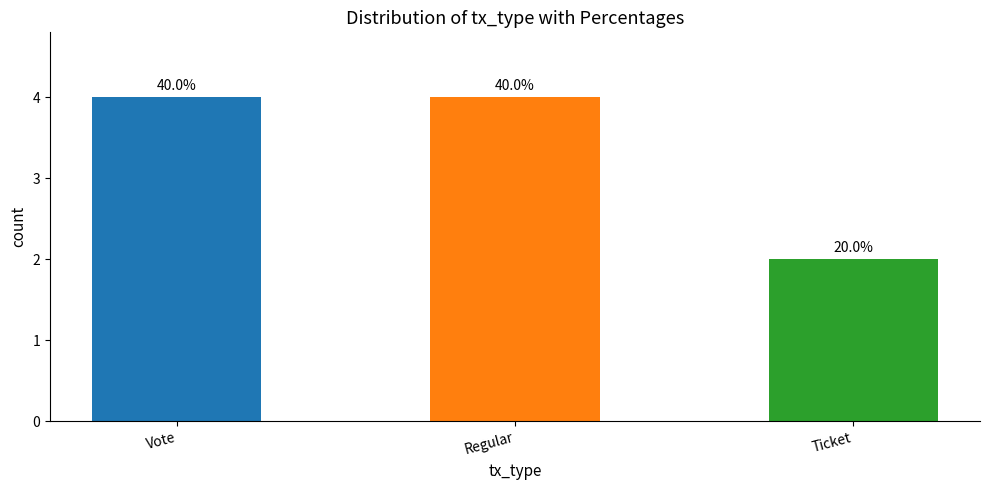

What is the average value?

3